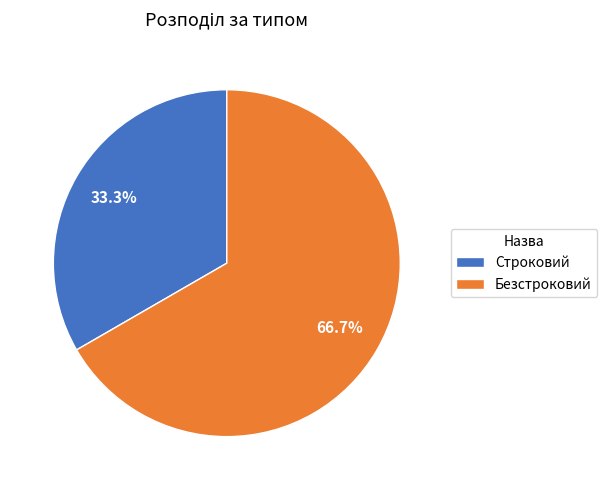

Rank the categories by value from lowest to highest.

Строковий, Безстроковий